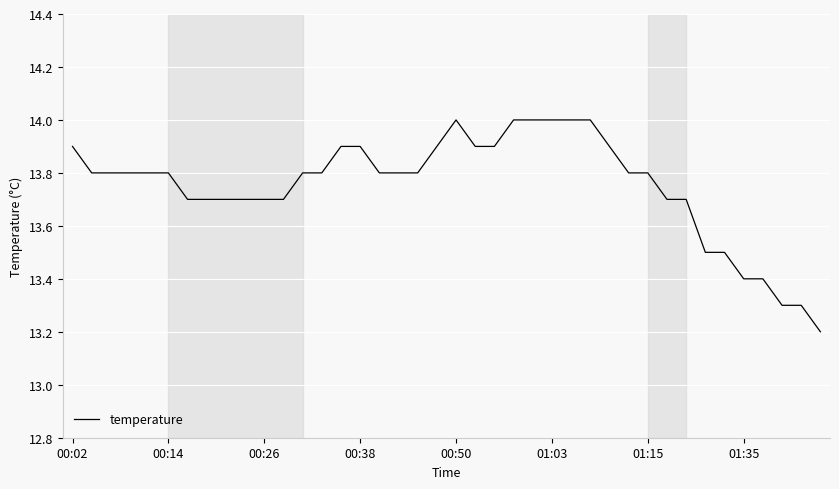

What is the difference between the maximum and minimum values?

0.8